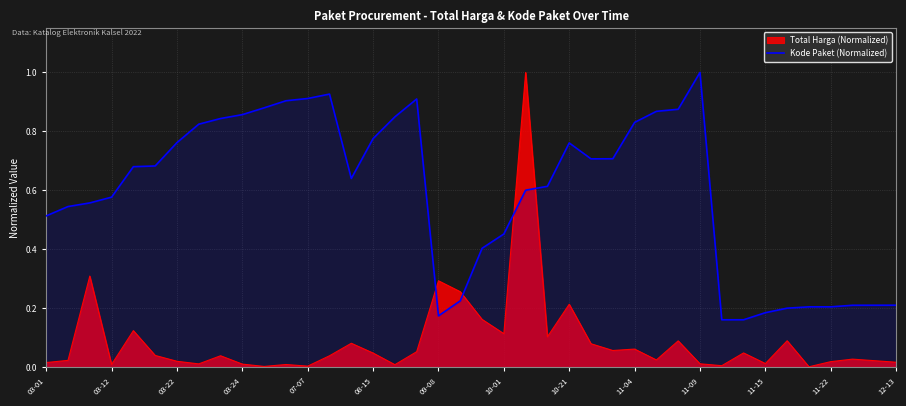

The chart shows a value of 0.4 at 26. True or false?

False